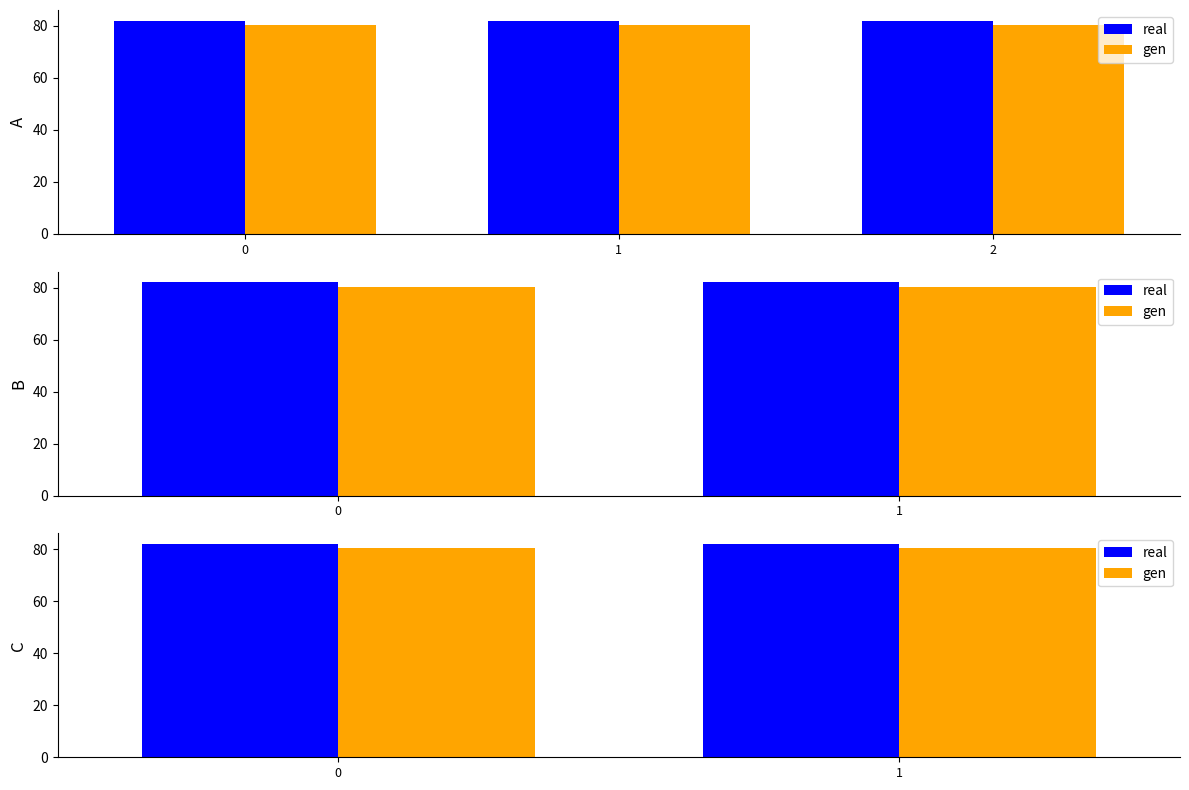

Which series has the largest total across all categories?

real